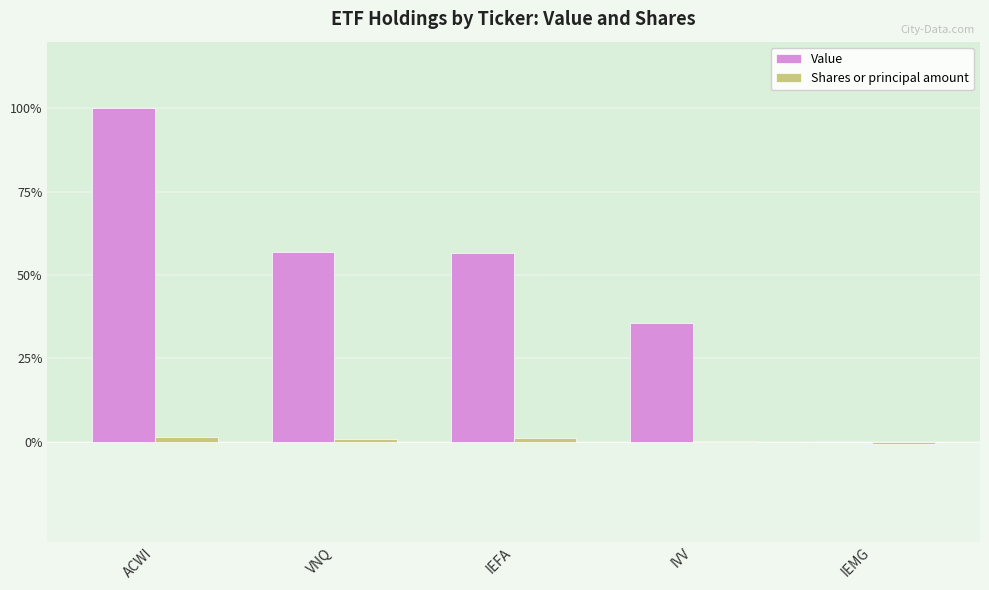

The Value series shows 100.0 at ACWI. True or false?

True